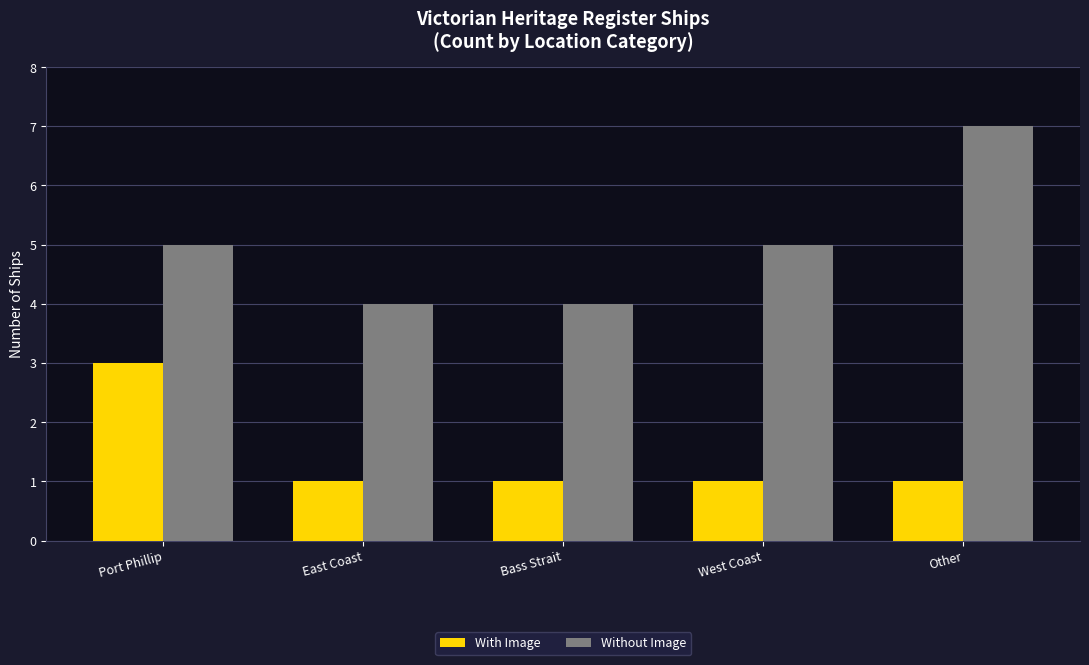

Which series has the widest spread of values?

Without Image